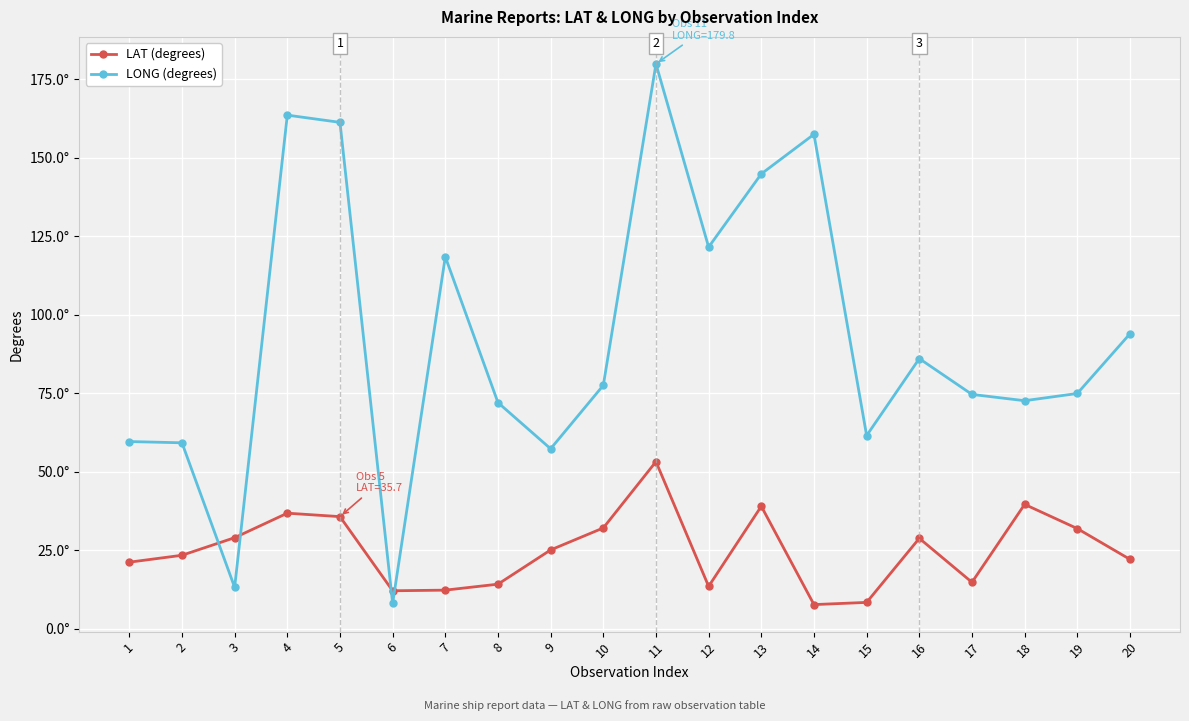

Reading right to left, extract all data points from this chart.

LAT (degrees): 22.1	31.9	39.6	14.8	28.8	8.4	7.7	39.0	13.5	53.2	32.1	25.1	14.2	12.3	12.1	35.7	36.8	29.0	23.4	21.2
LONG (degrees): 93.9	74.9	72.6	74.6	86.0	61.5	157.4	144.8	121.5	179.8	77.5	57.3	72.0	118.4	8.1	161.2	163.5	13.2	59.2	59.6